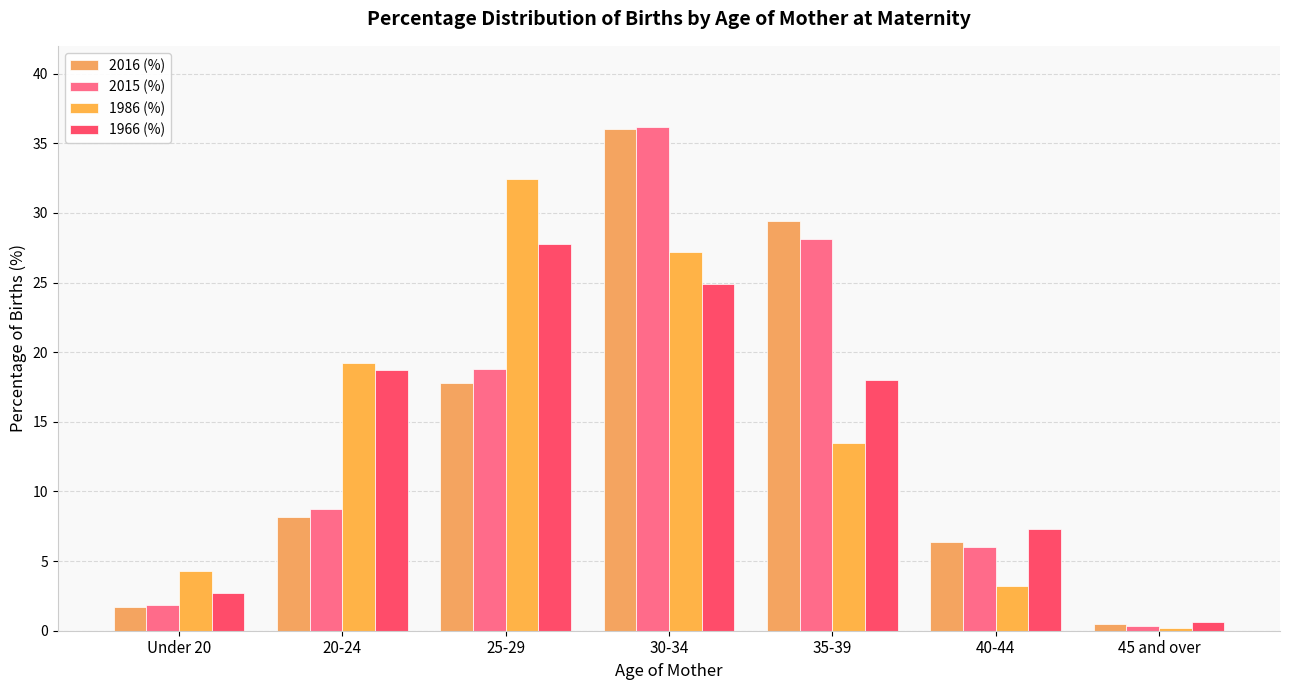

The 1966 (%) series shows 7.3 at 40-44. True or false?

True